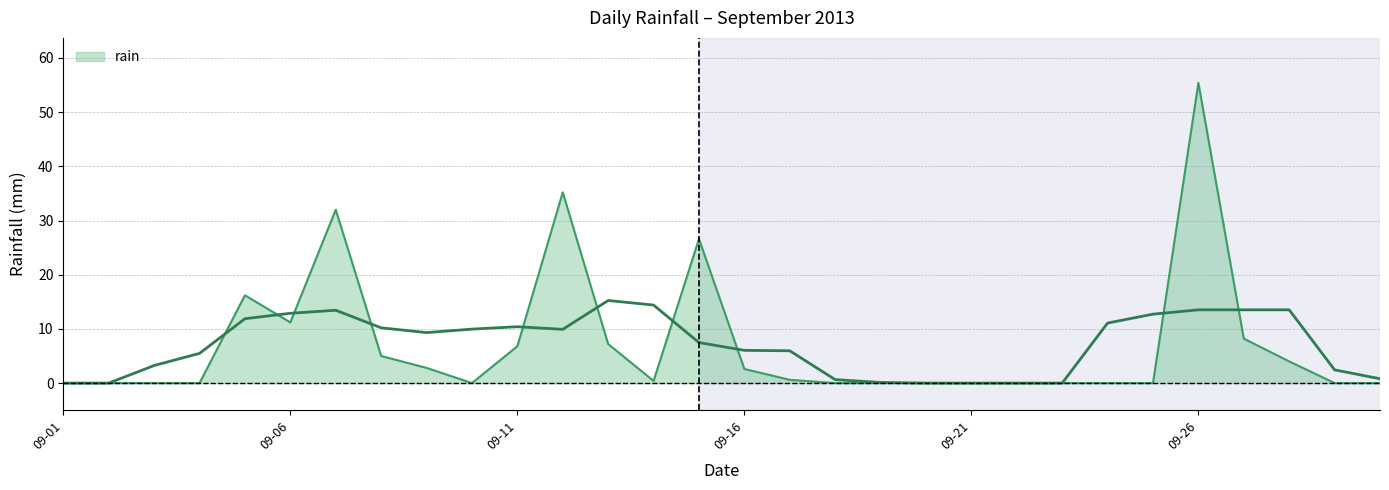

At which category does the data reach its first local peak?

2013-09-05